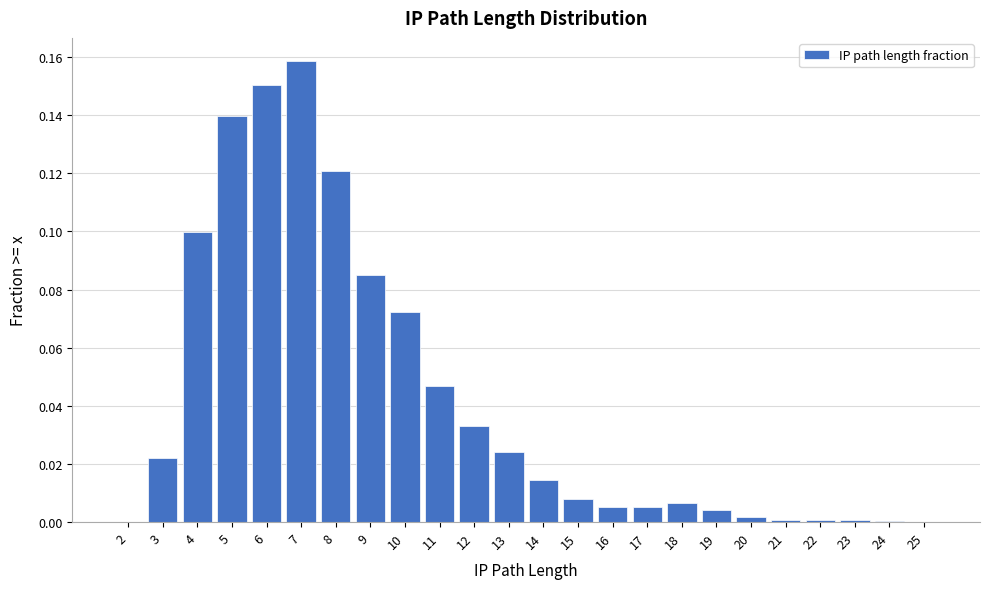

Which category has the highest value across all series?

7